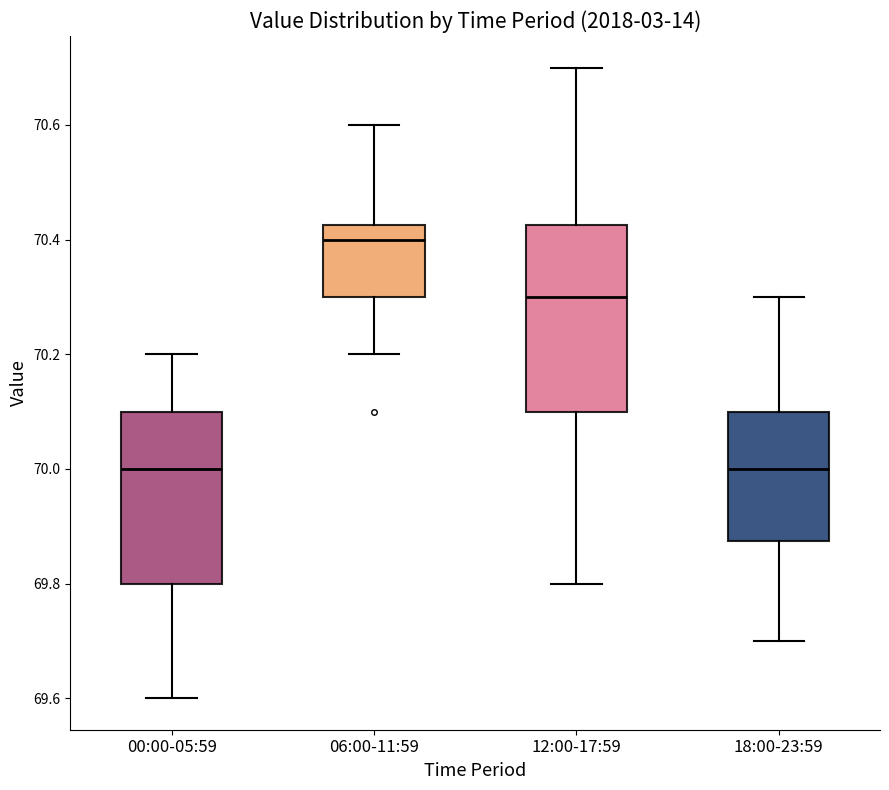

Reading left to right, read every box against the y-axis: the position of its median line, the range the box covers, and the ends of its whiskers. The values are not printed on the chart, so give them approximately, as read against the axis.

00:00-05:59: median 70.00, box 69.80 to 70.10, whiskers 69.60 to 70.20
06:00-11:59: median 70.40, box 70.30 to 70.42, whiskers 70.20 to 70.60
12:00-17:59: median 70.30, box 70.10 to 70.42, whiskers 69.80 to 70.70
18:00-23:59: median 70.00, box 69.88 to 70.10, whiskers 69.70 to 70.30